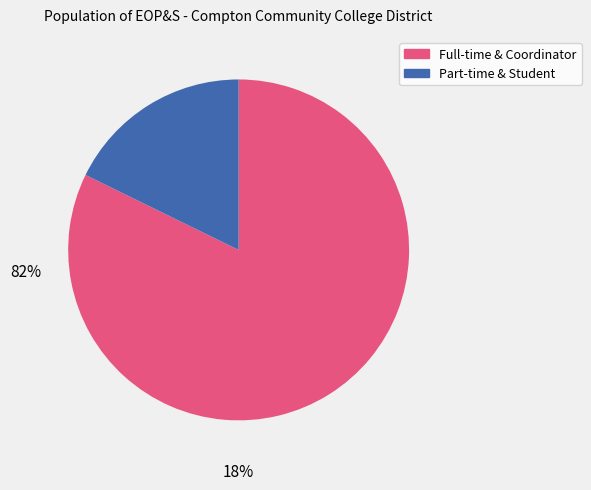

Does any single category account for the majority?

Yes